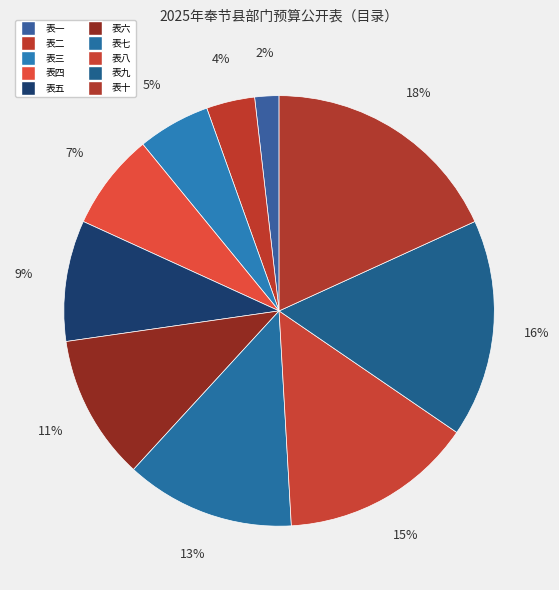

Does 表六 represent more than half of the total?

No